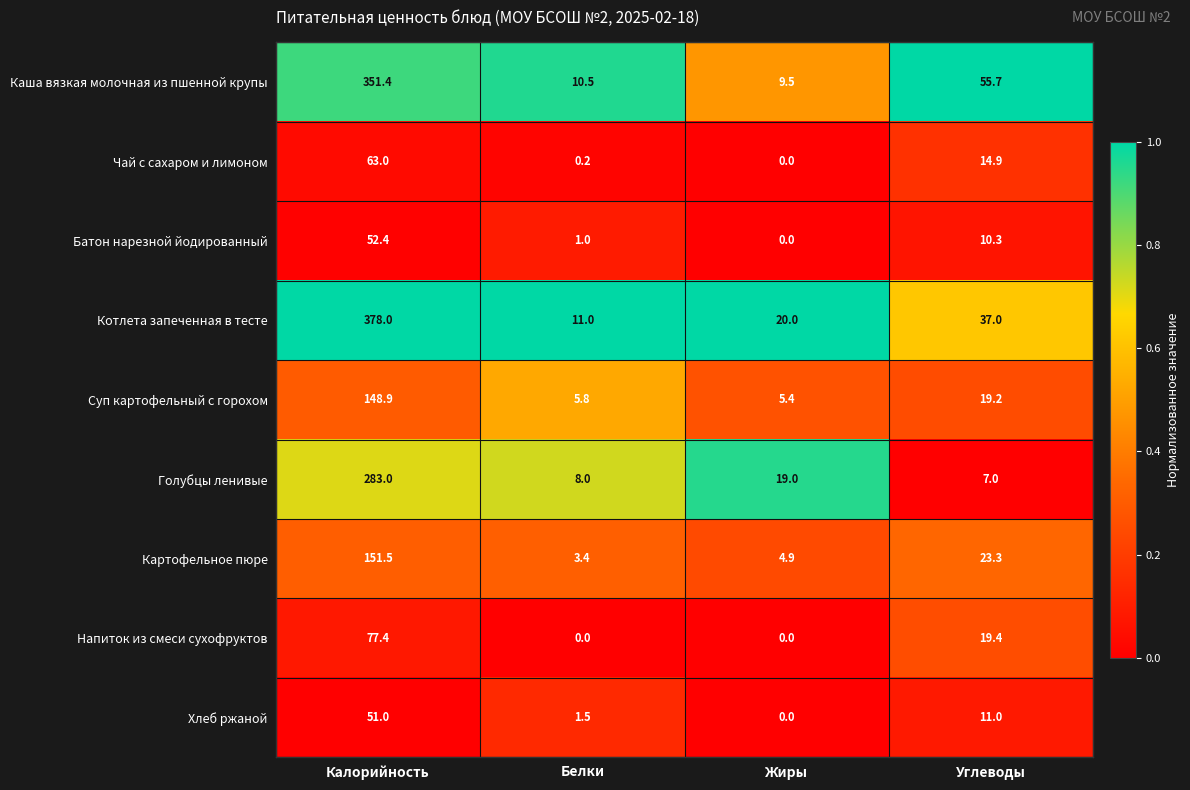

At which label does Голубцы ленивые reach its minimum?

Углеводы